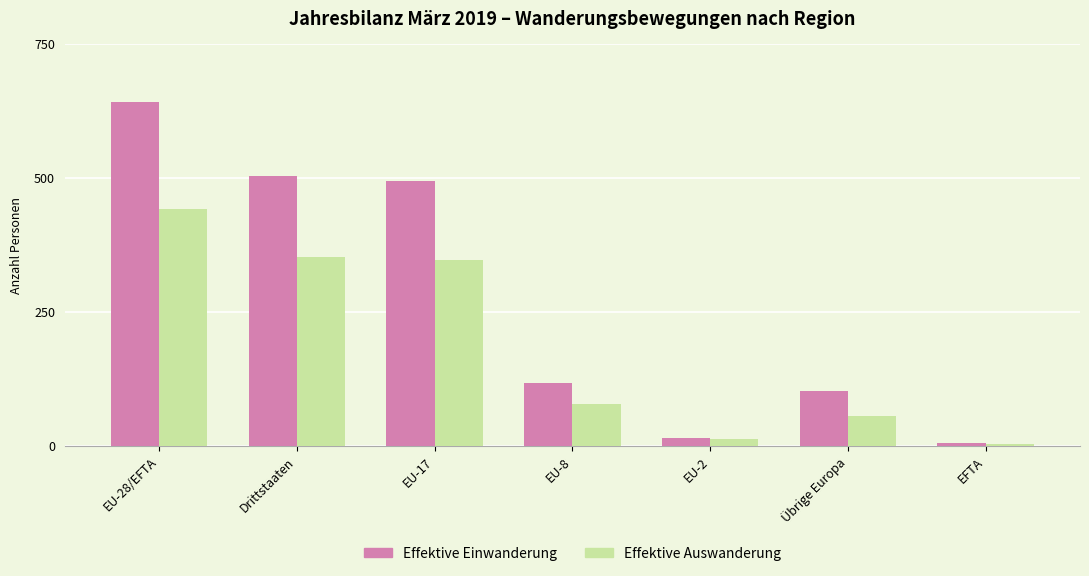

What is the approximate value of Effektive Auswanderung at EU-17?

346